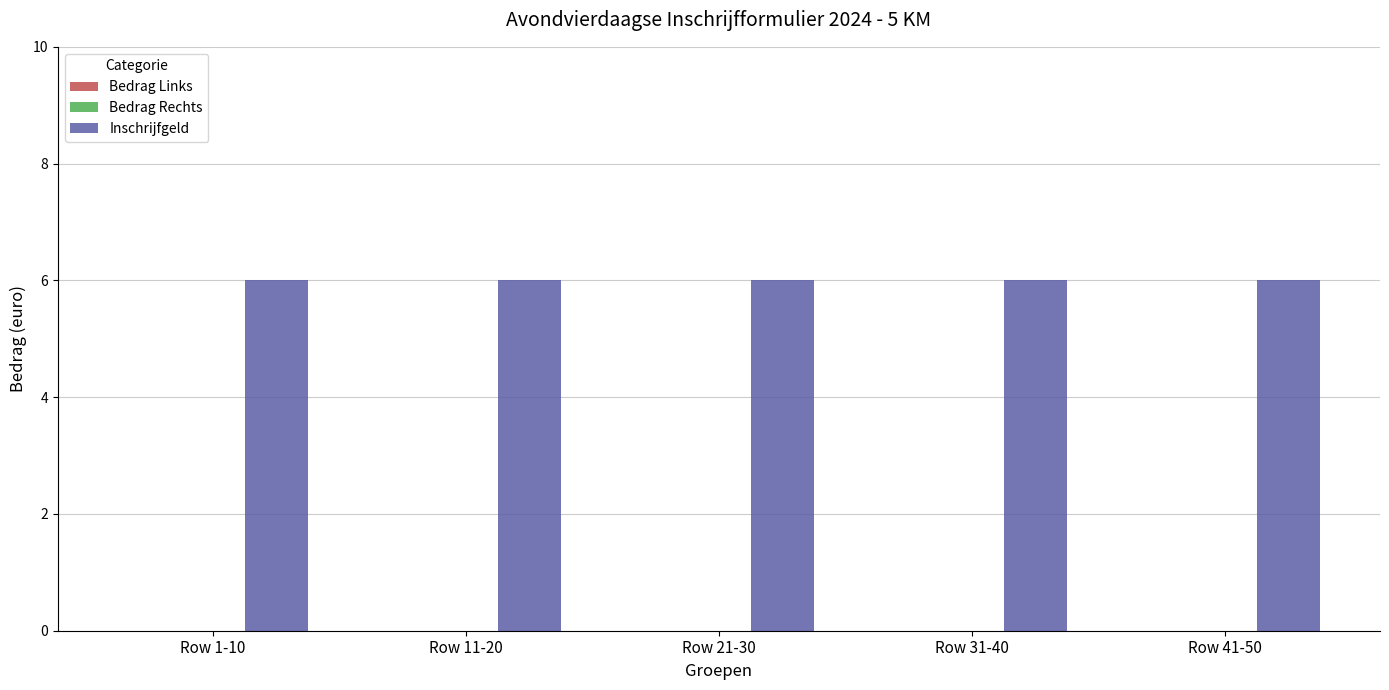

At which category is the sum across all series the highest?

Row 1-10